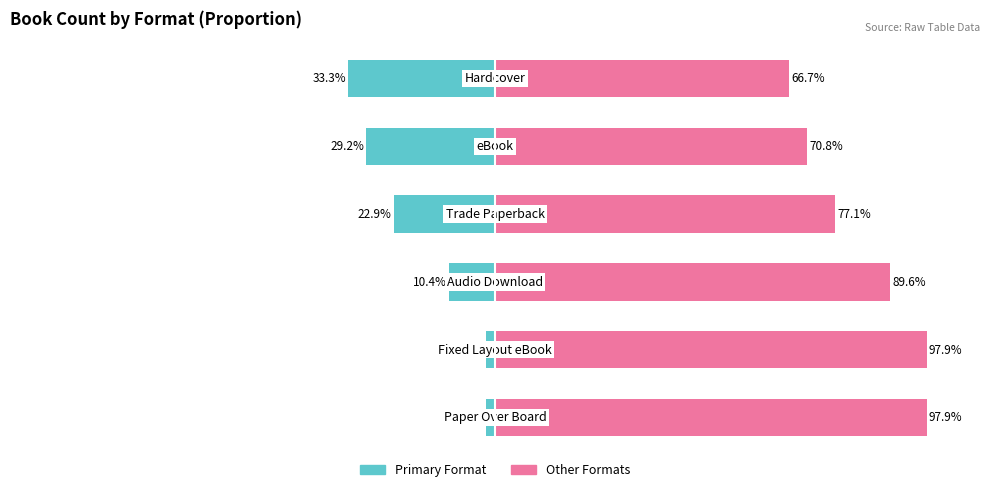

At how many categories does at least one series exceed -1?

6